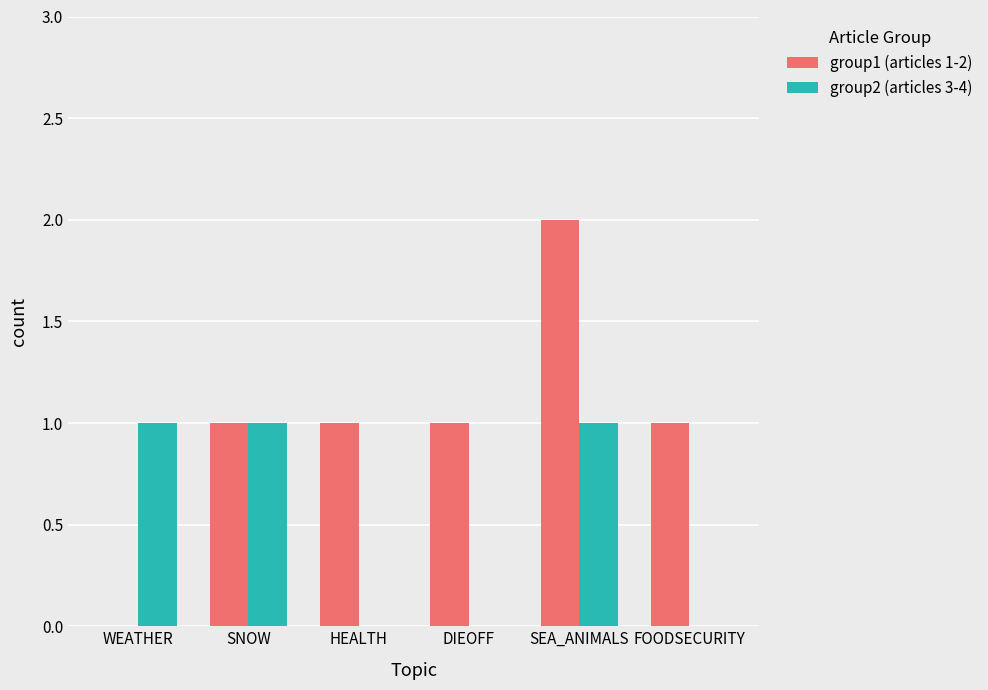

Which label corresponds to the largest value in the chart?

SEA_ANIMALS